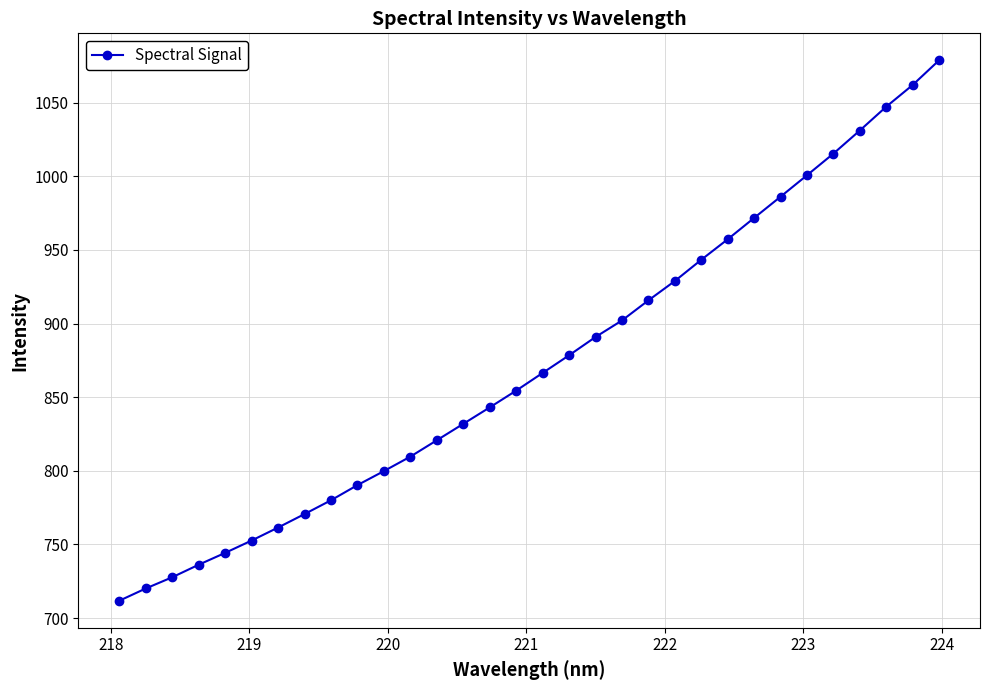

True or false: the data has more than 2 interior local peaks.

False